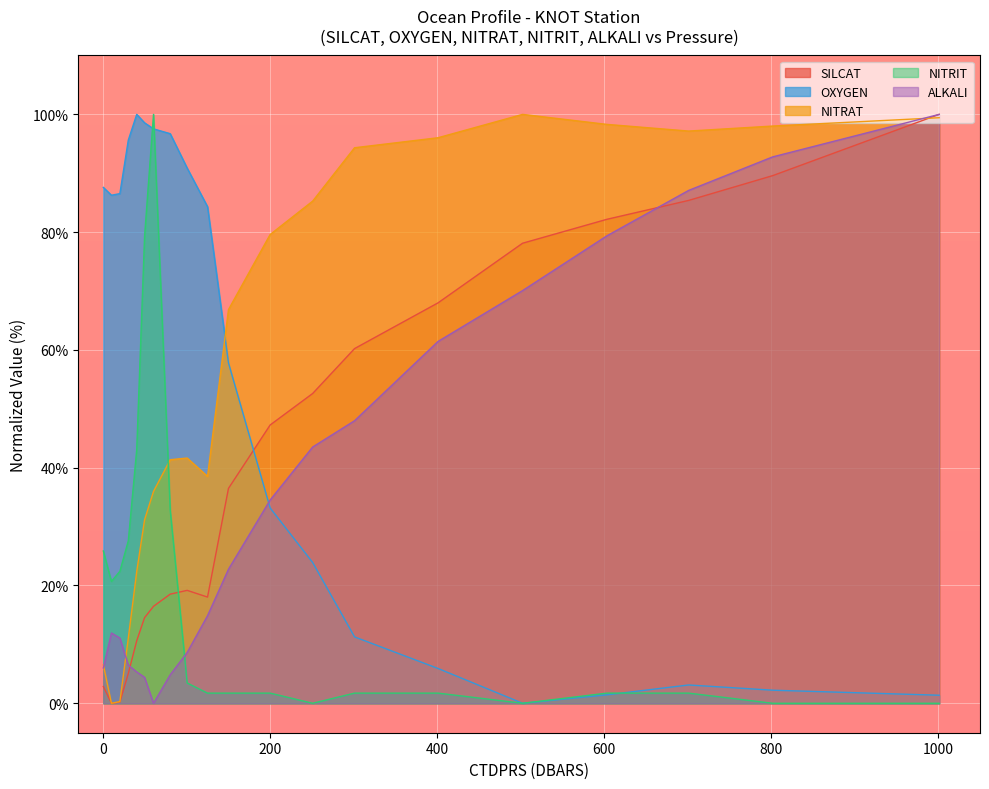

Which series changed the most between 124.8 and 300.9?

OXYGEN